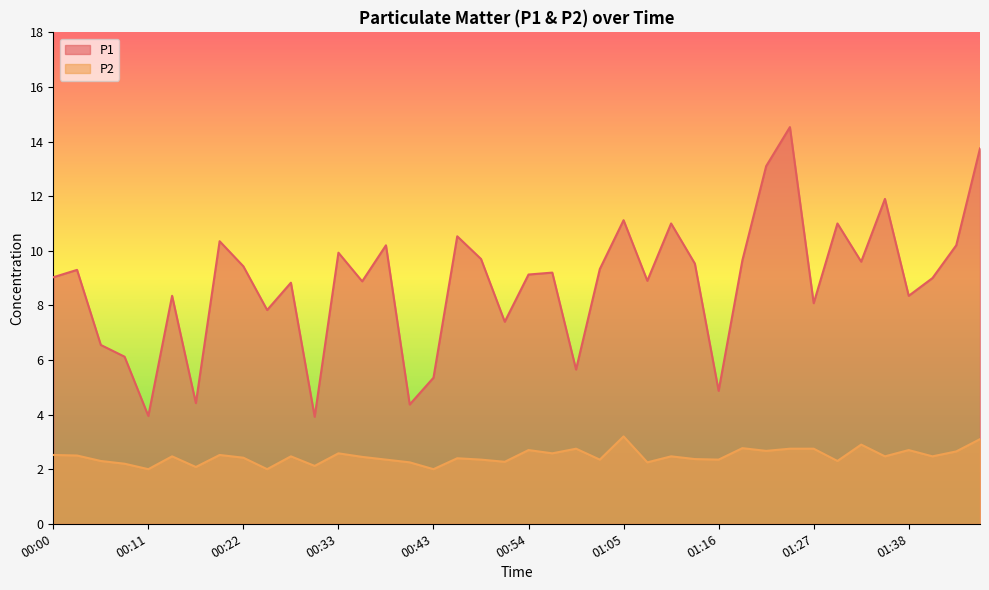

Is the value of P1 at 01:43 greater than the value of P2 at 01:43?

Yes